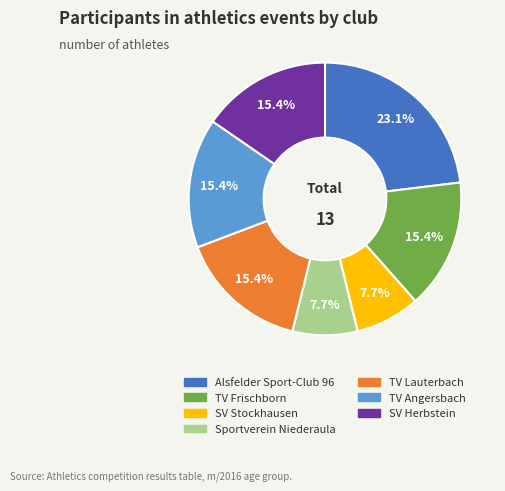

What percentage is the TV Angersbach slice, to the nearest percent?

15%